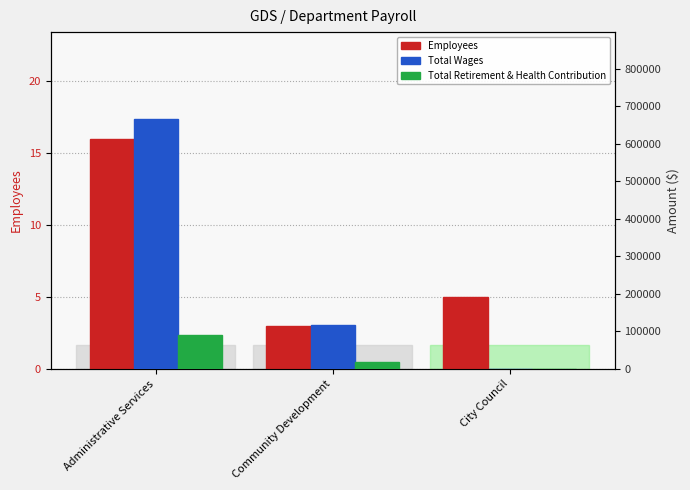

Reading left to right, what are all the values shown in this chart?

Employees: Administrative Services=16	Community Development=3	City Council=5
Total Wages: Administrative Services=665051	Community Development=117982	City Council=0
Total Retirement & Health Contribution: Administrative Services=89411	Community Development=18390	City Council=0